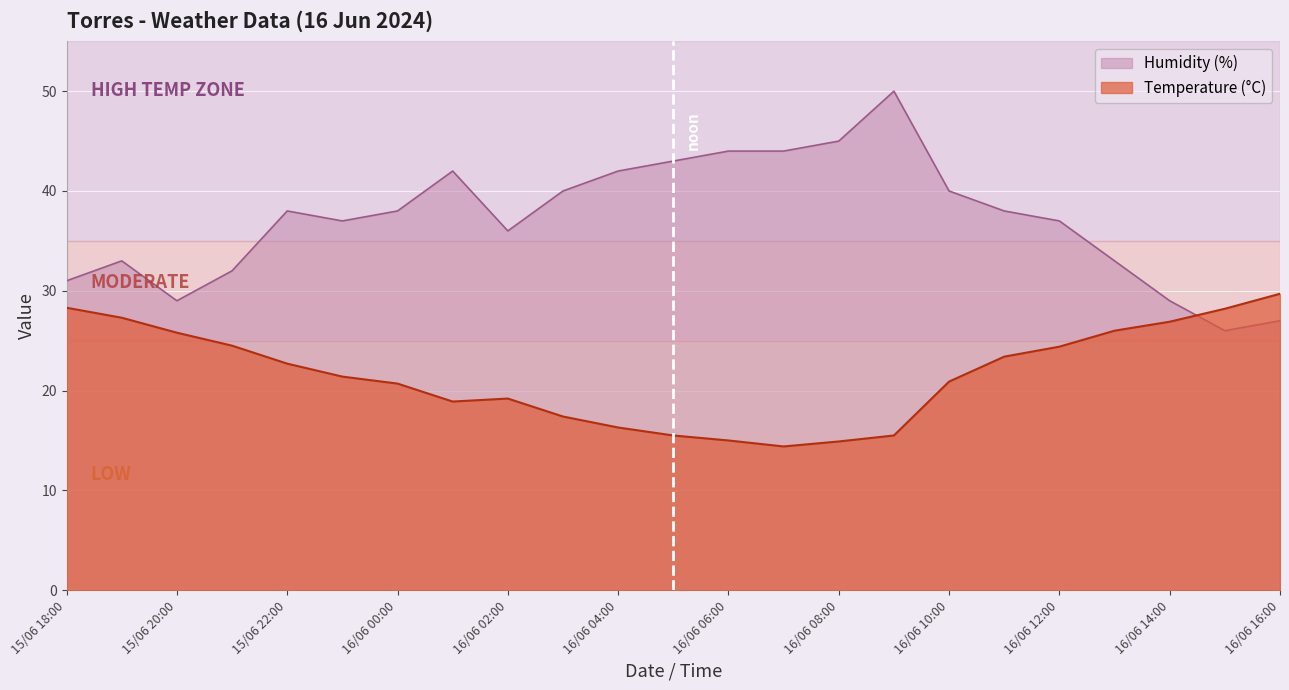

Which category has the lowest value across all series?

16/06 07:00